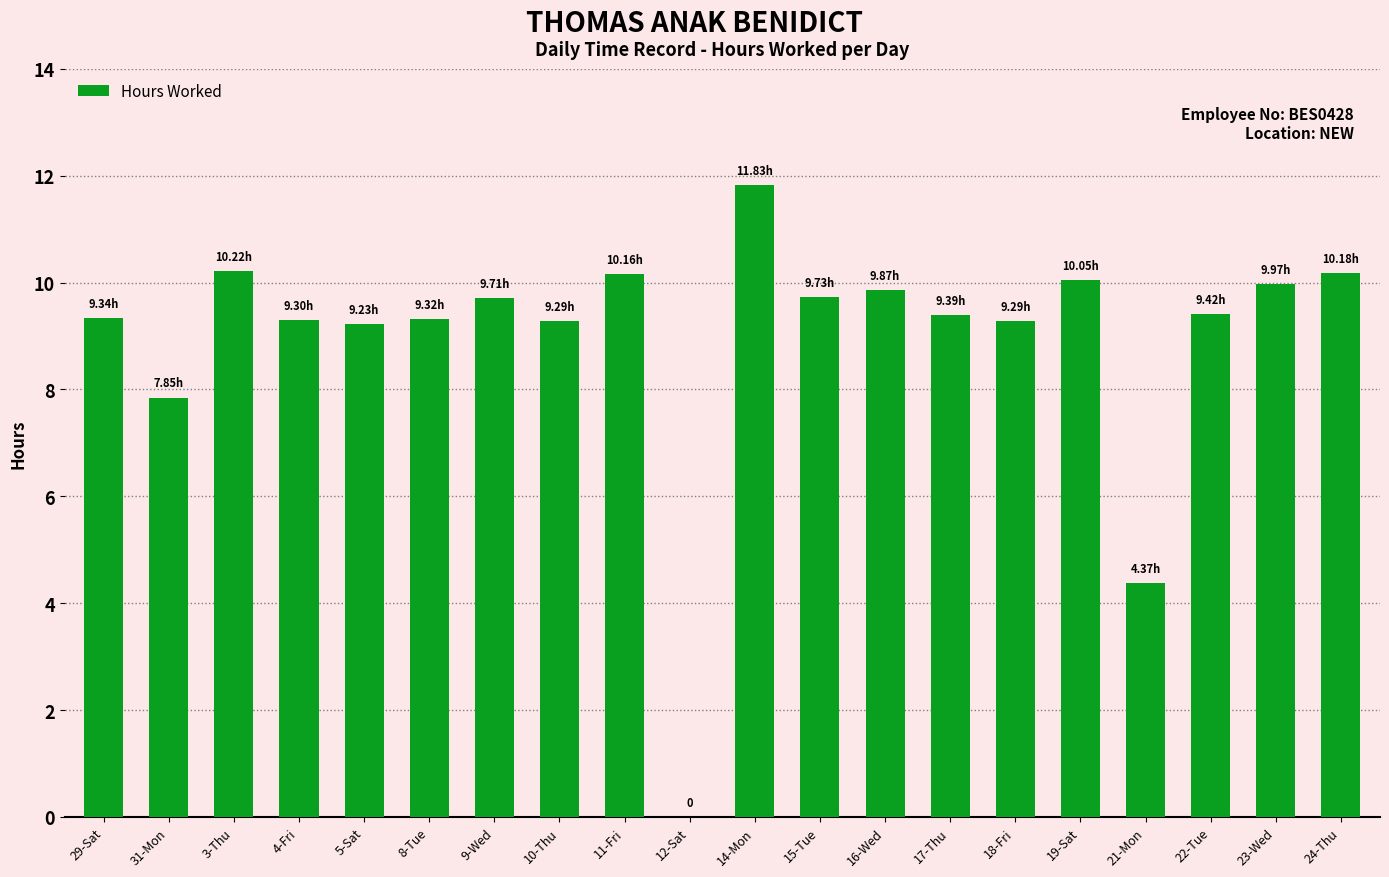

What is the change in value from 4-Fri to 23-Wed?

+0.7